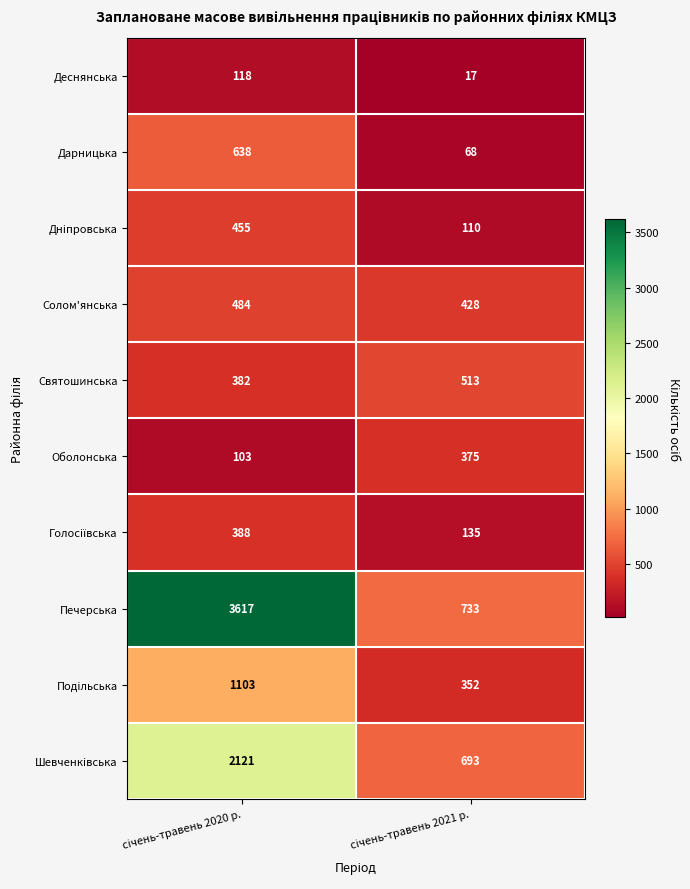

Which series has the largest range (max minus min)?

Печерська